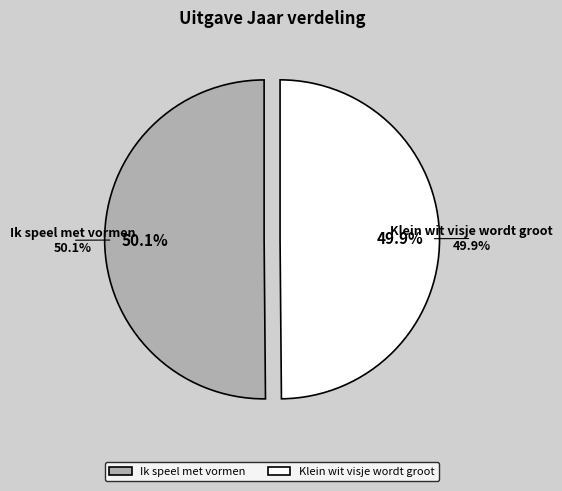

What is the majority slice?

Ik speel met vormen